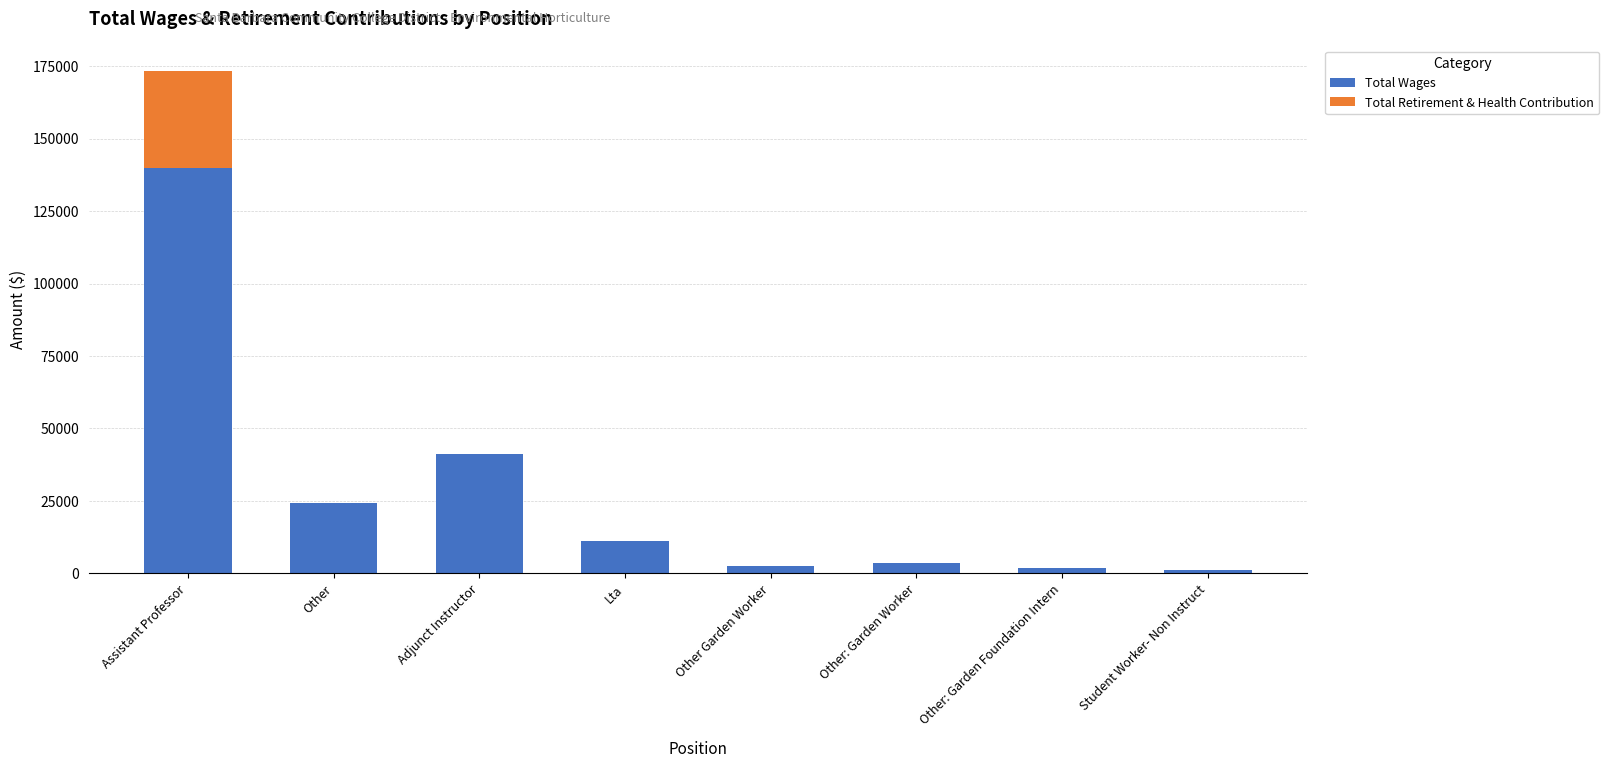

How many series are shown in this chart?

2